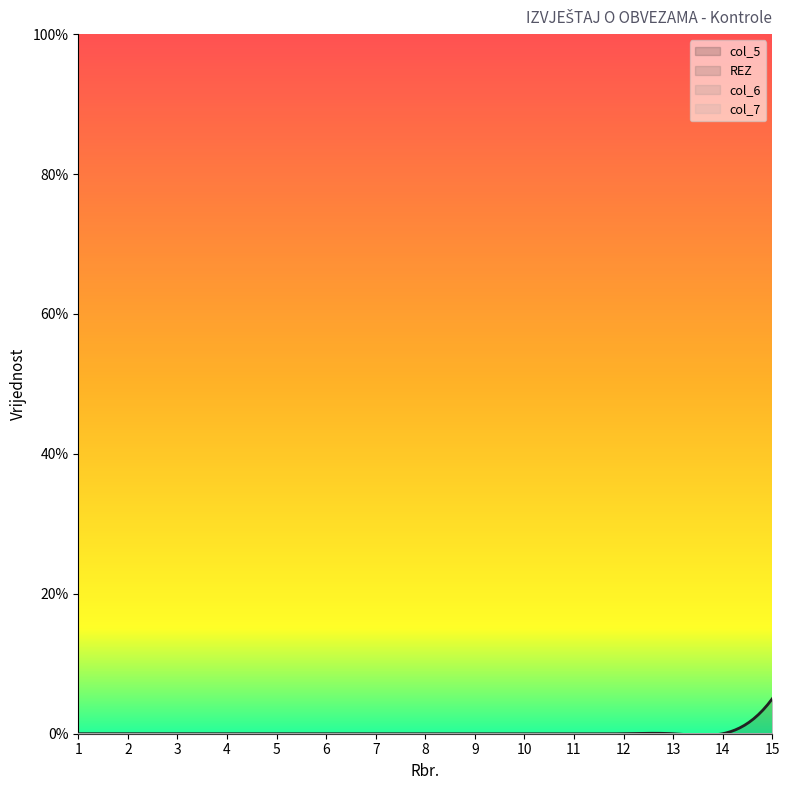

Rank the series at 10 from highest to lowest value.

col_5, REZ, col_6, col_7